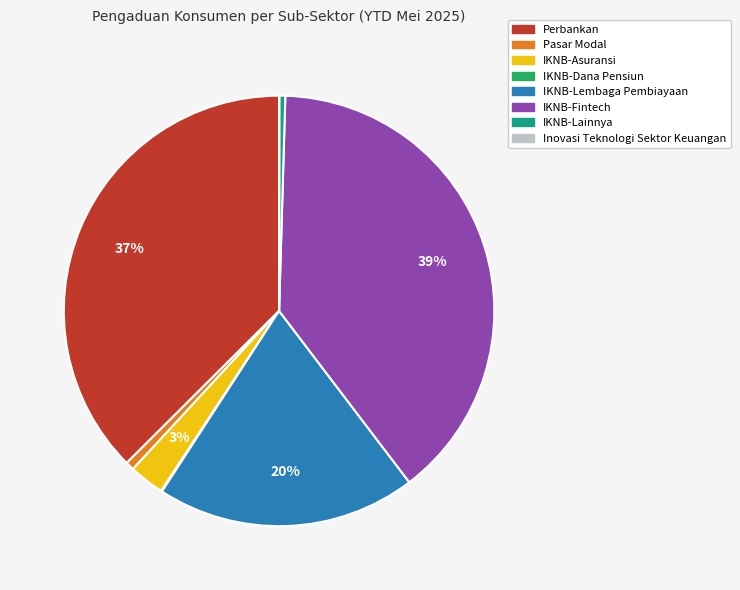

Which category has the biggest portion of the pie?

IKNB-Fintech